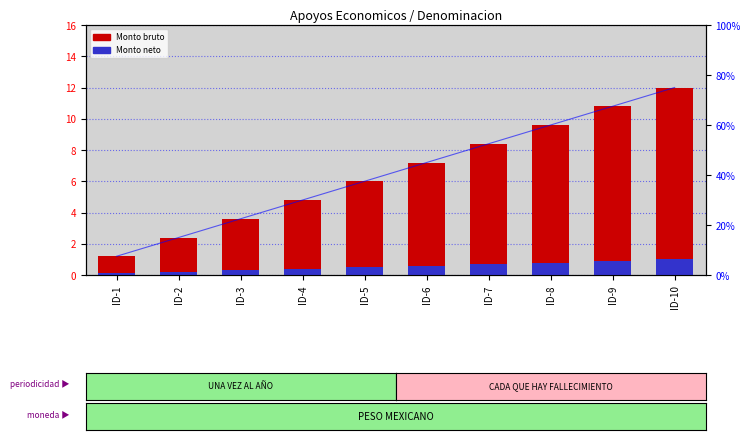

Does the chart contain any negative values?

No